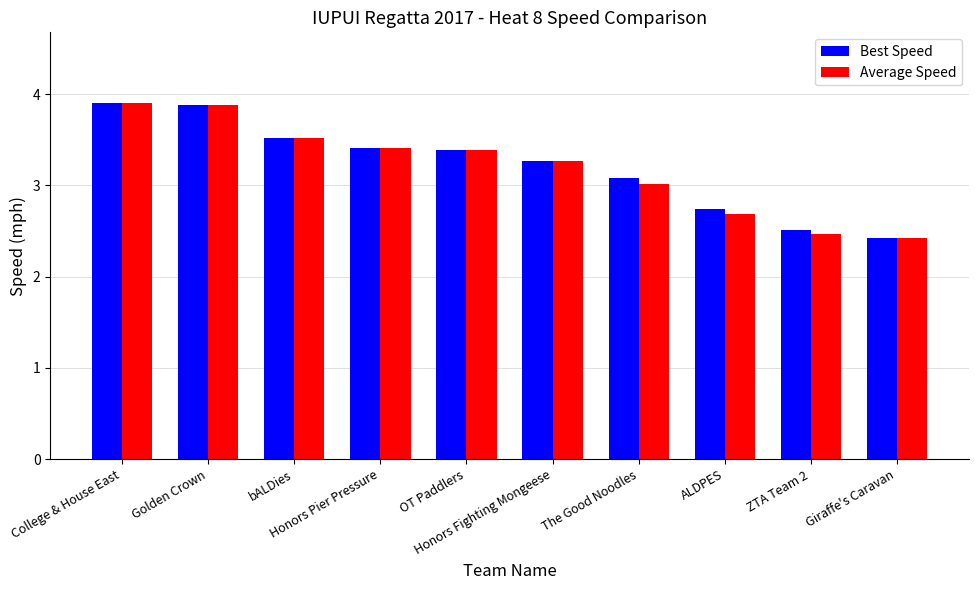

Is it true that Best Speed equals 3.1 at The Good Noodles?

True